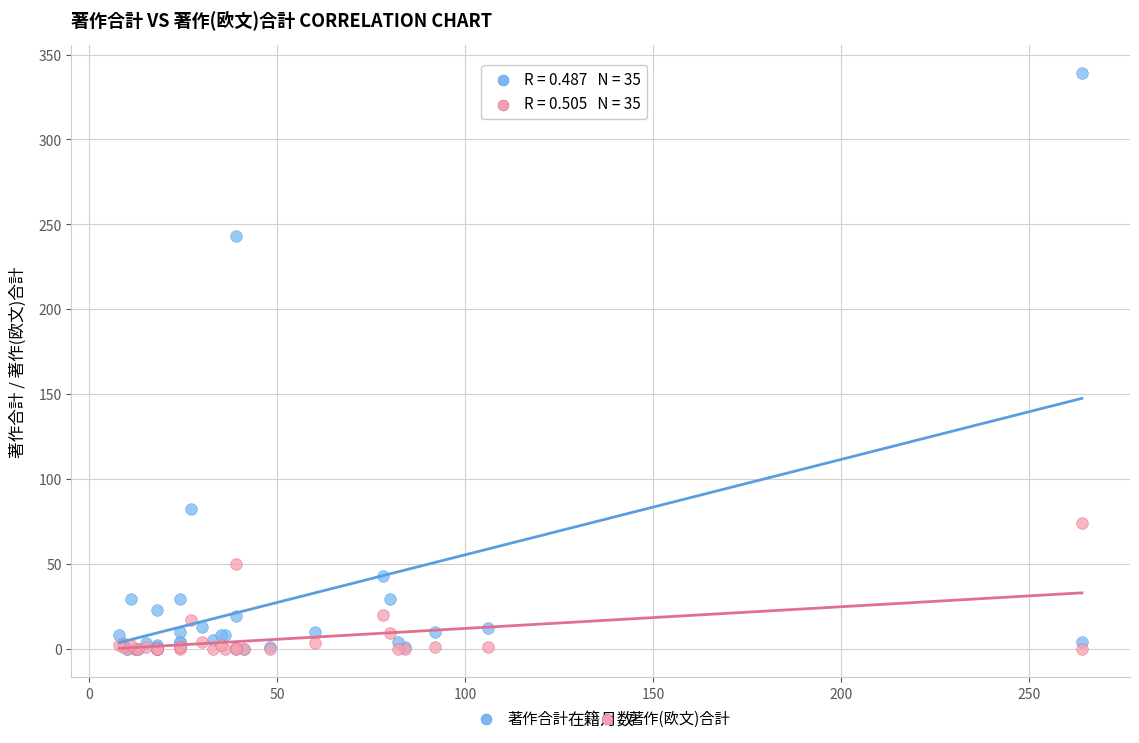

In the 著作合計 series, what Y value is closest to 169?

243